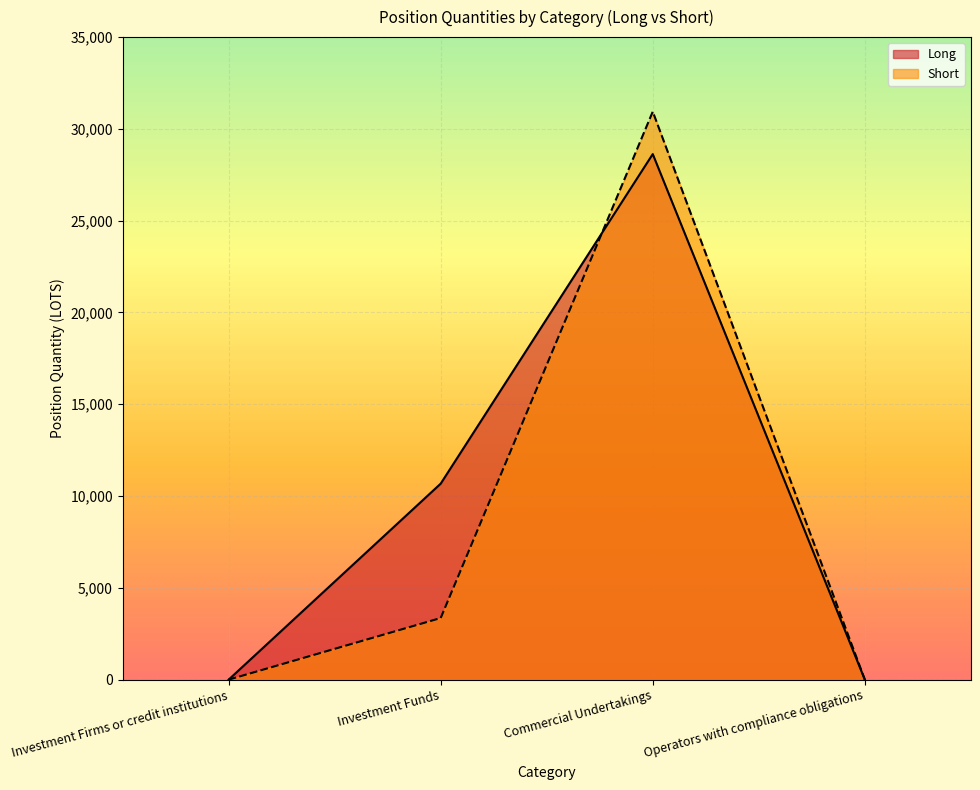

After their last crossing, which series has the higher values: Short or Long?

Short